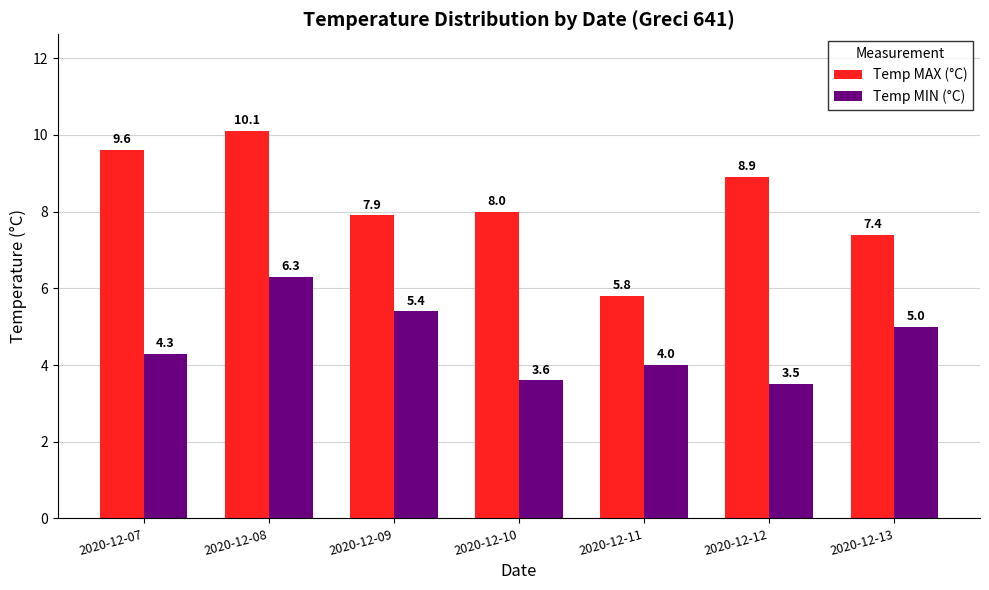

Does the chart contain stacked bars?

No